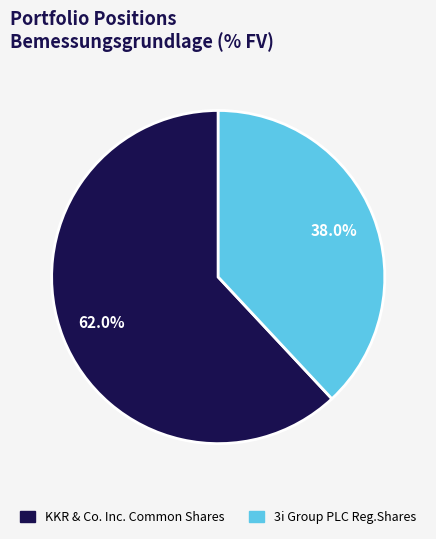

Does any single category account for the majority?

Yes